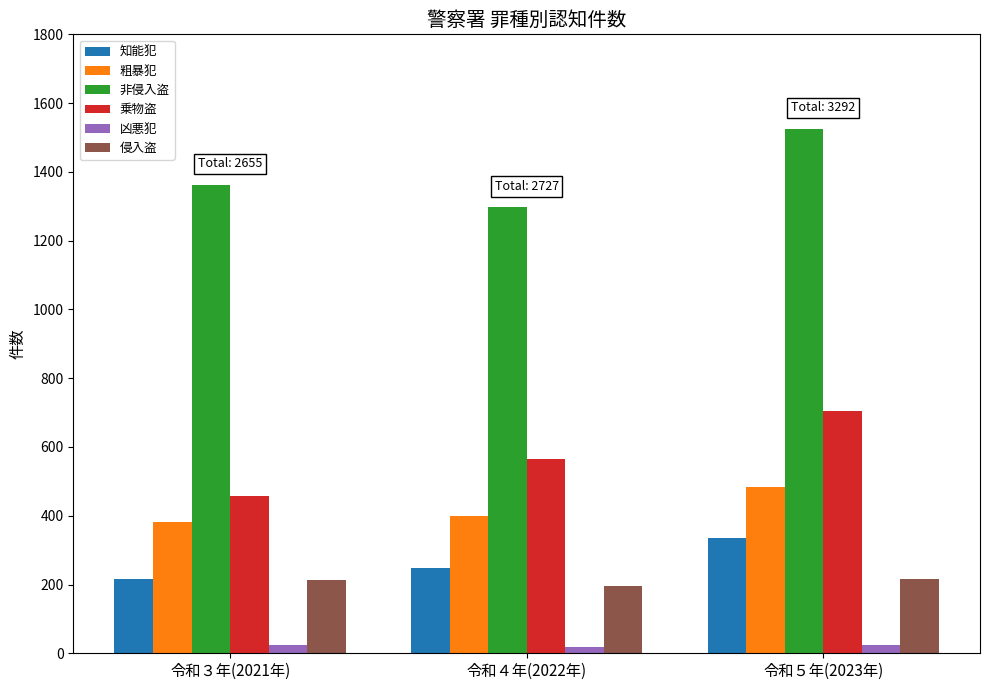

Rank the categories by 非侵入盗 value from lowest to highest.

令和４年(2022年), 令和３年(2021年), 令和５年(2023年)